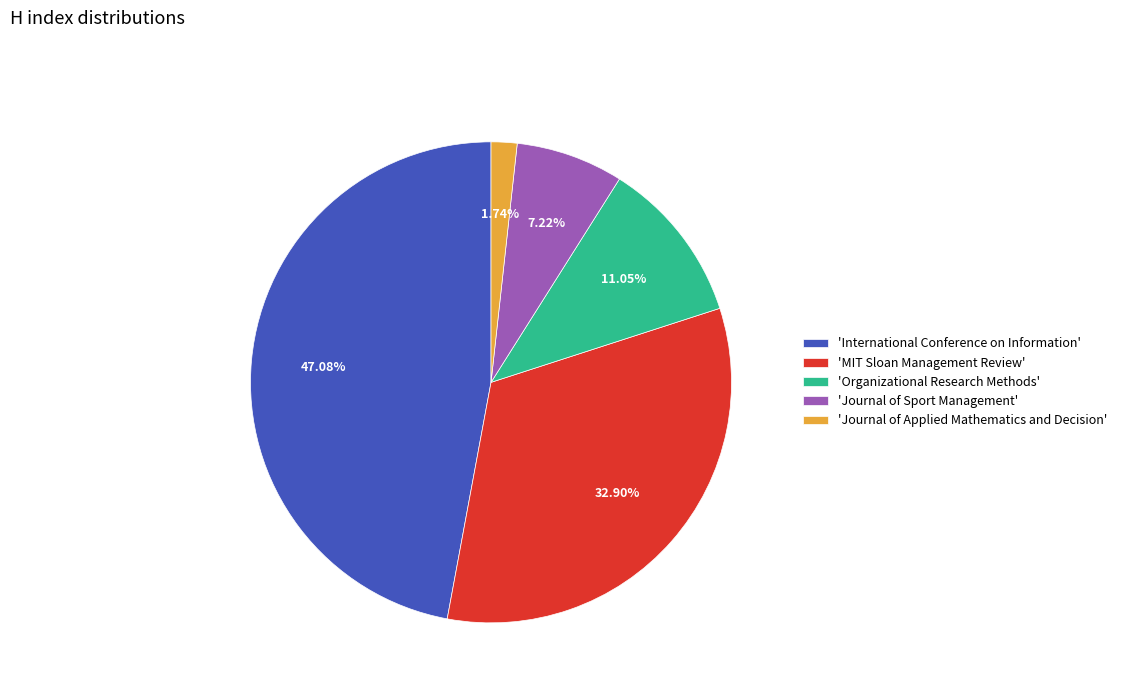

Approximately how many times larger is the value at 'International Conference on Information' compared to 'Journal of Sport Management'?

6.5